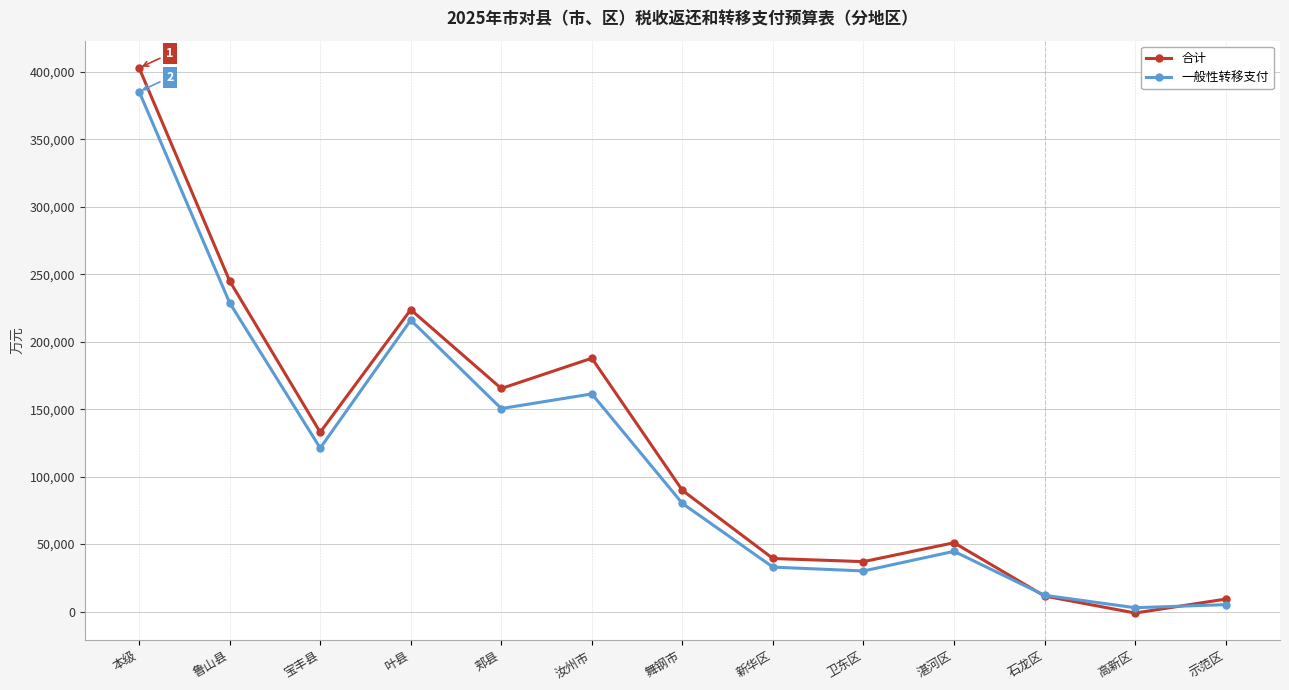

Rank the series by their maximum value, from highest to lowest.

合计, 一般性转移支付